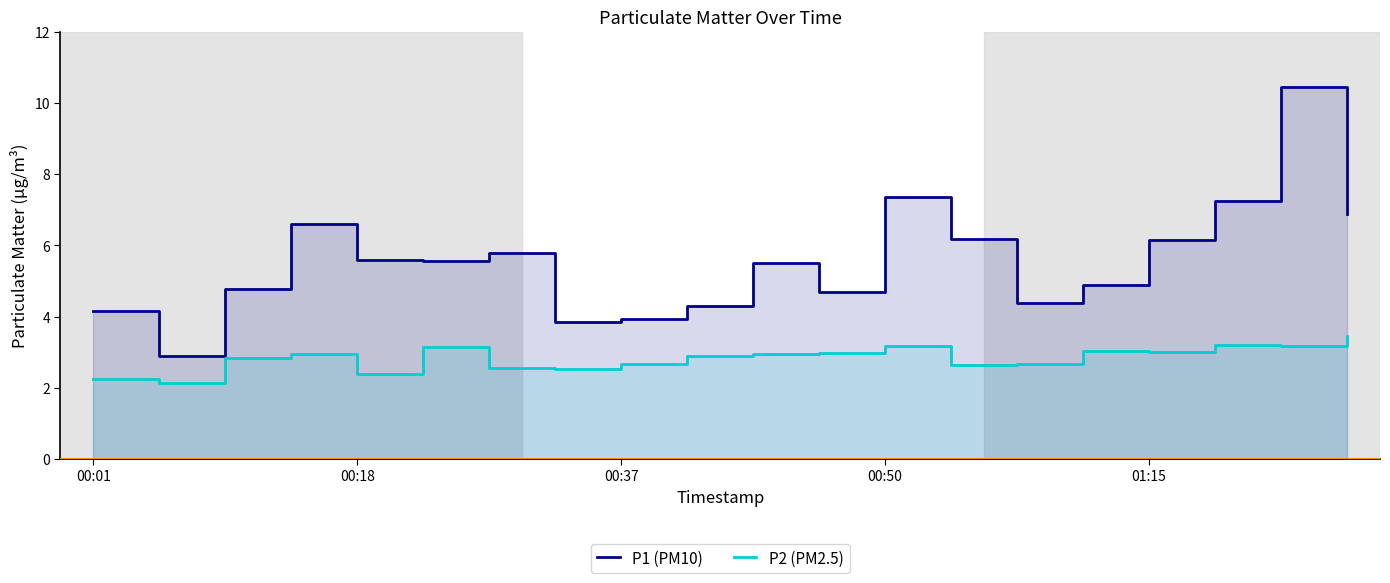

What is the minimum value for P2 (PM2.5)?

2.1